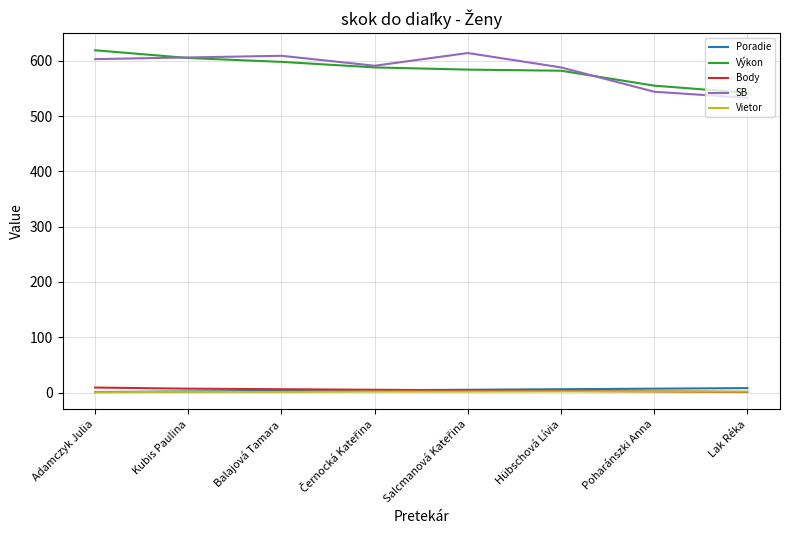

Is the value of SB at Adamczyk Julia greater than the value of Vietor at Balajová Tamara?

Yes